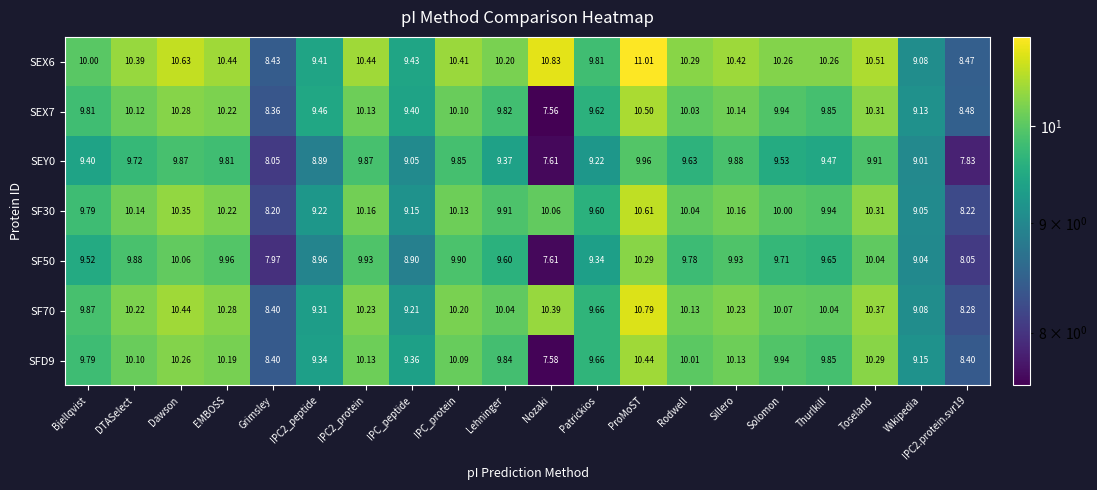

At which label is SEX7 closest to 9?

Wikipedia